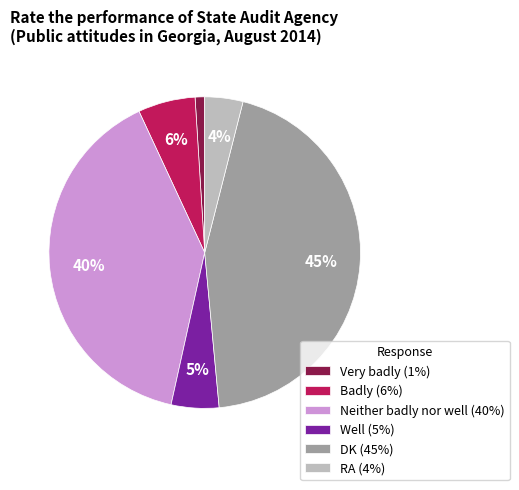

To the nearest percent, what percentage of the pie is RA (4%)?

4%